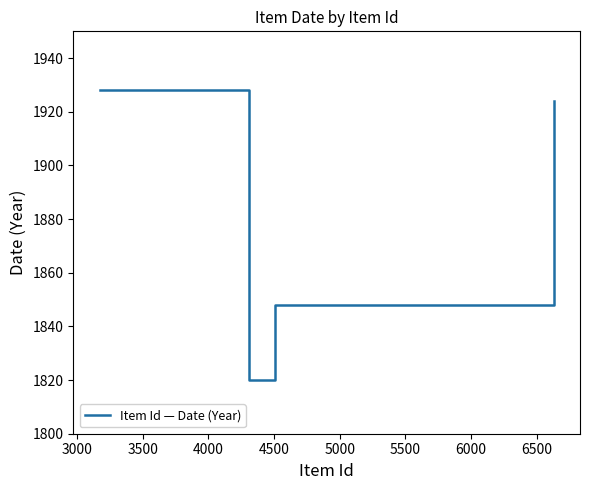

What is the greatest value displayed?

1928